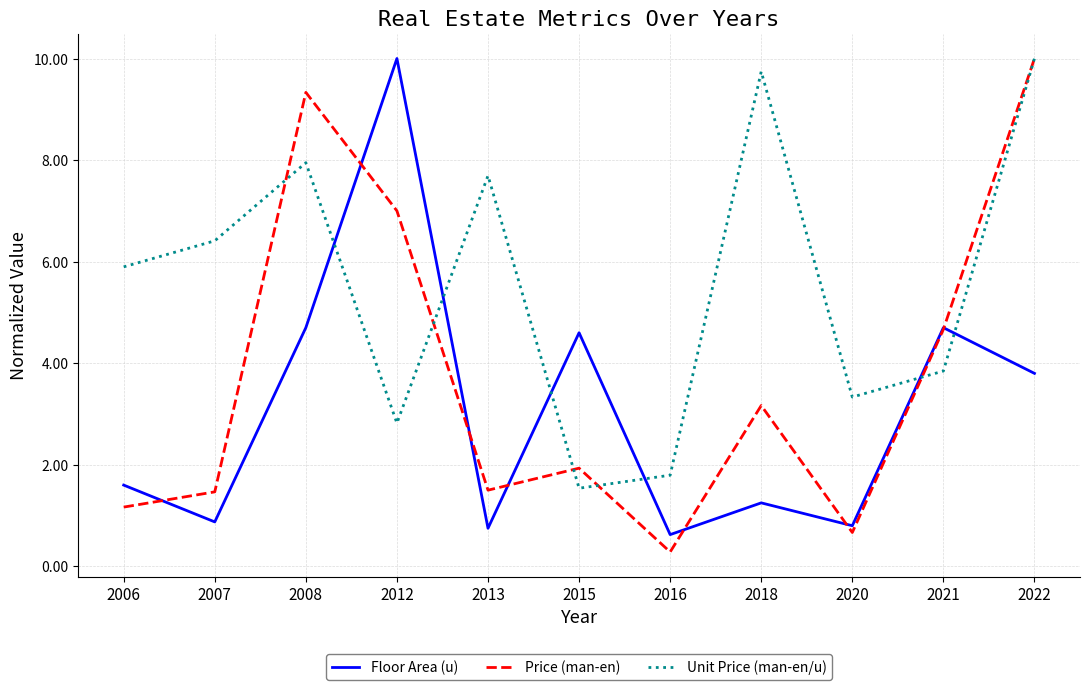

Is it true that Price (man-en) equals 1.9 at 2007?

False